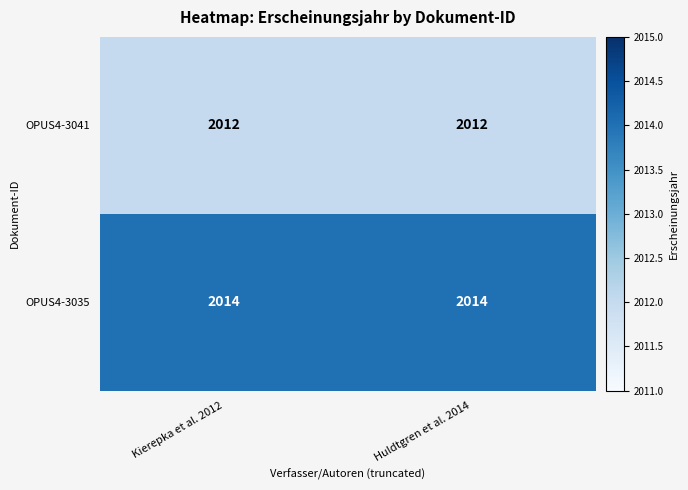

What is the lowest value of the OPUS4-3035 series?

2014